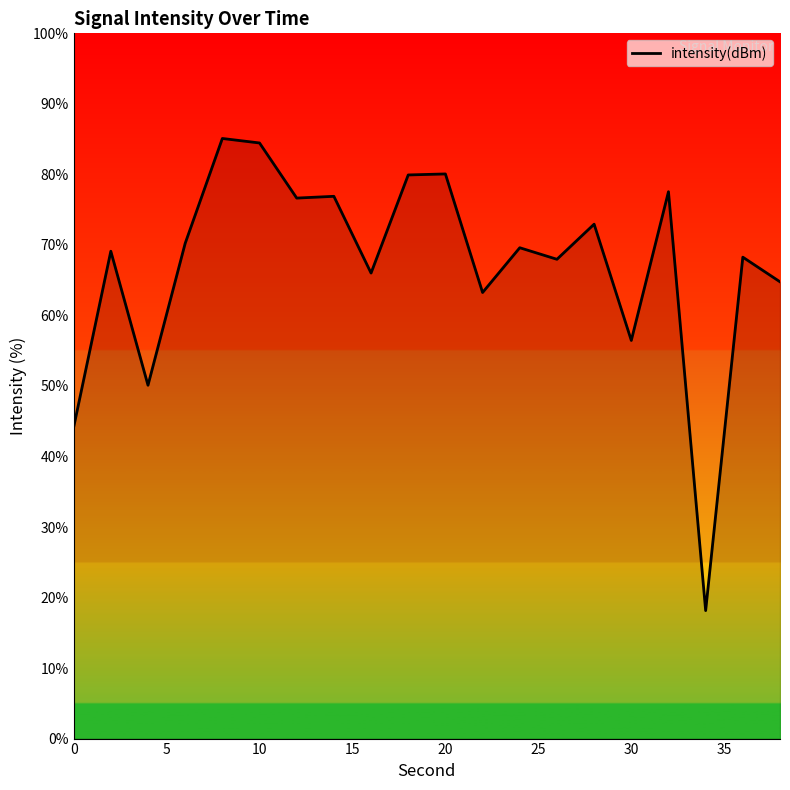

What is the smallest value displayed?

18.1